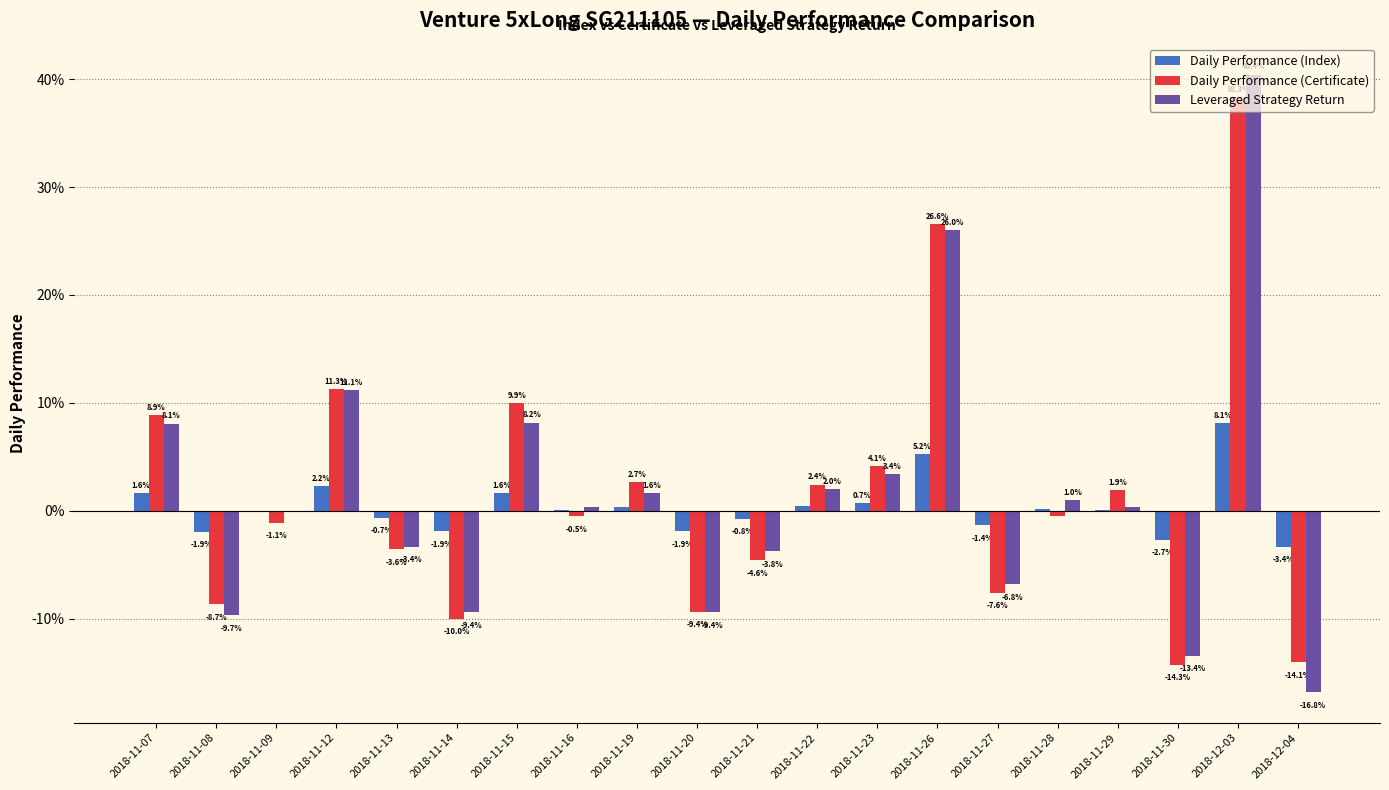

Are the bars grouped side by side (vs. stacked)?

Yes